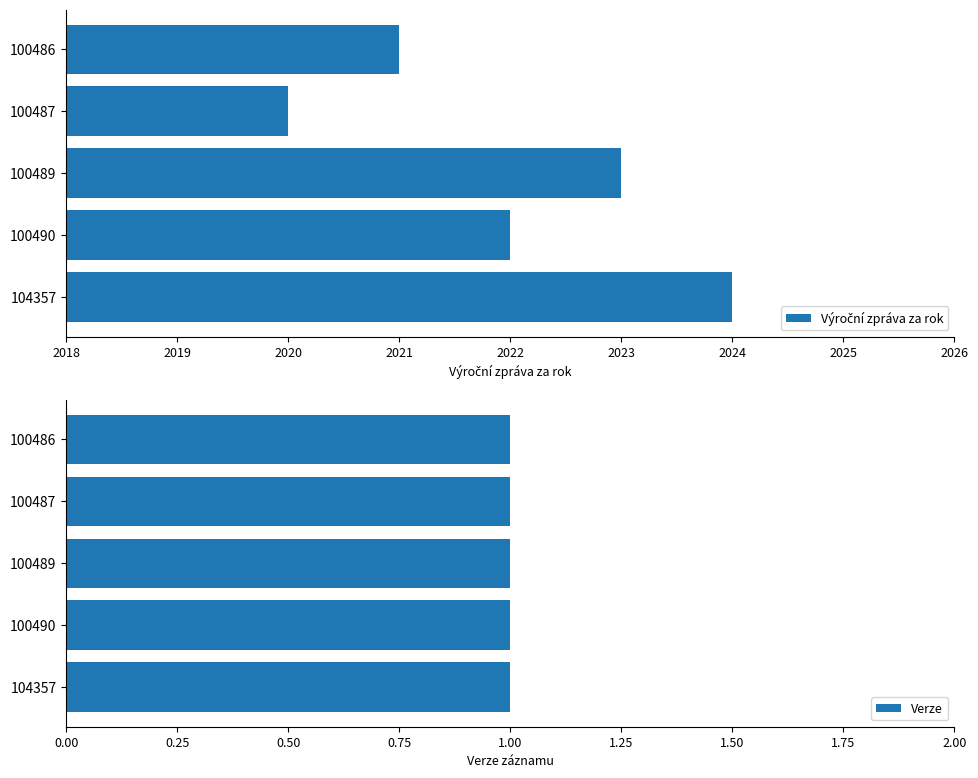

At how many categories does at least one series exceed 638?

5